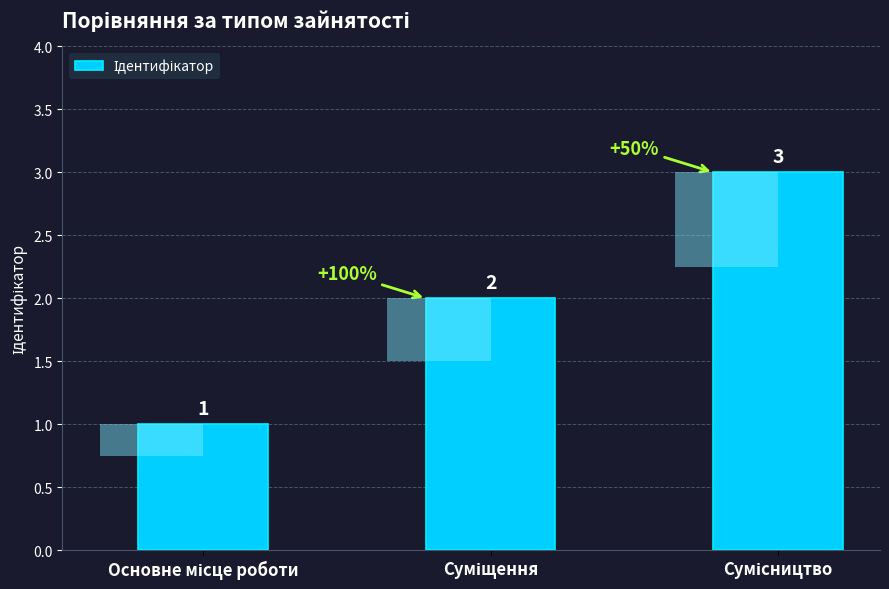

Rank the categories by value from lowest to highest.

Основне місце роботи, Суміщення, Сумісництво